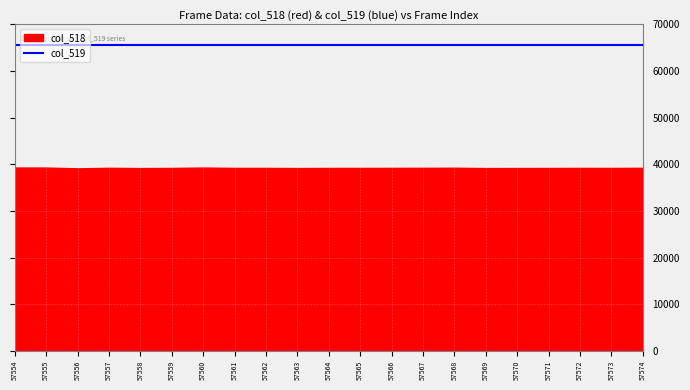

What is the highest value of the col_519 series?

65535